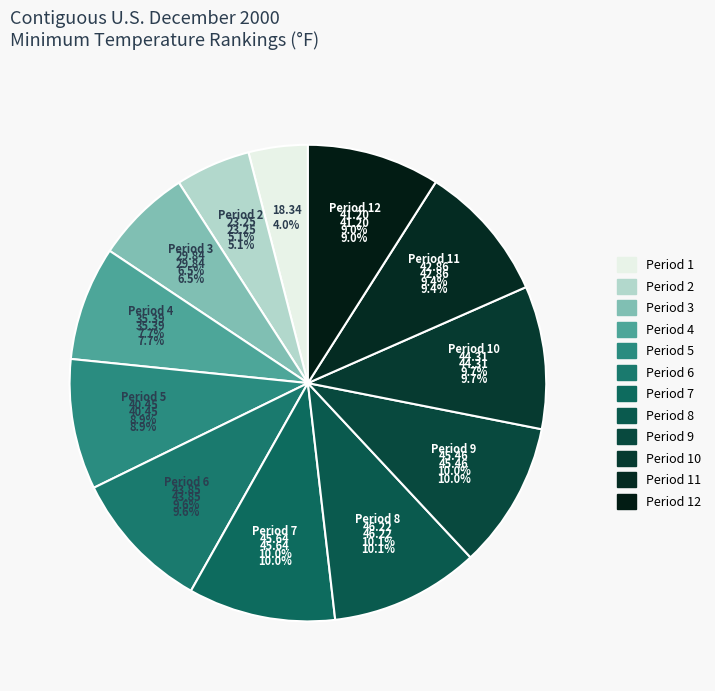

Does any single category account for the majority?

No